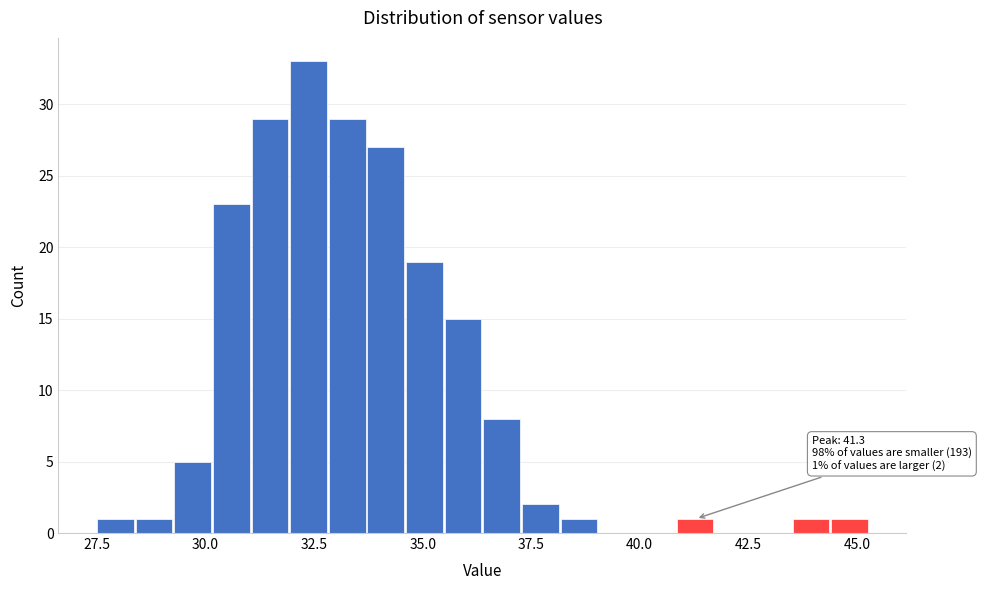

Around what value on the x-axis is the tallest bar? Give the approximate position of its centre, as read against the axis.

32.5